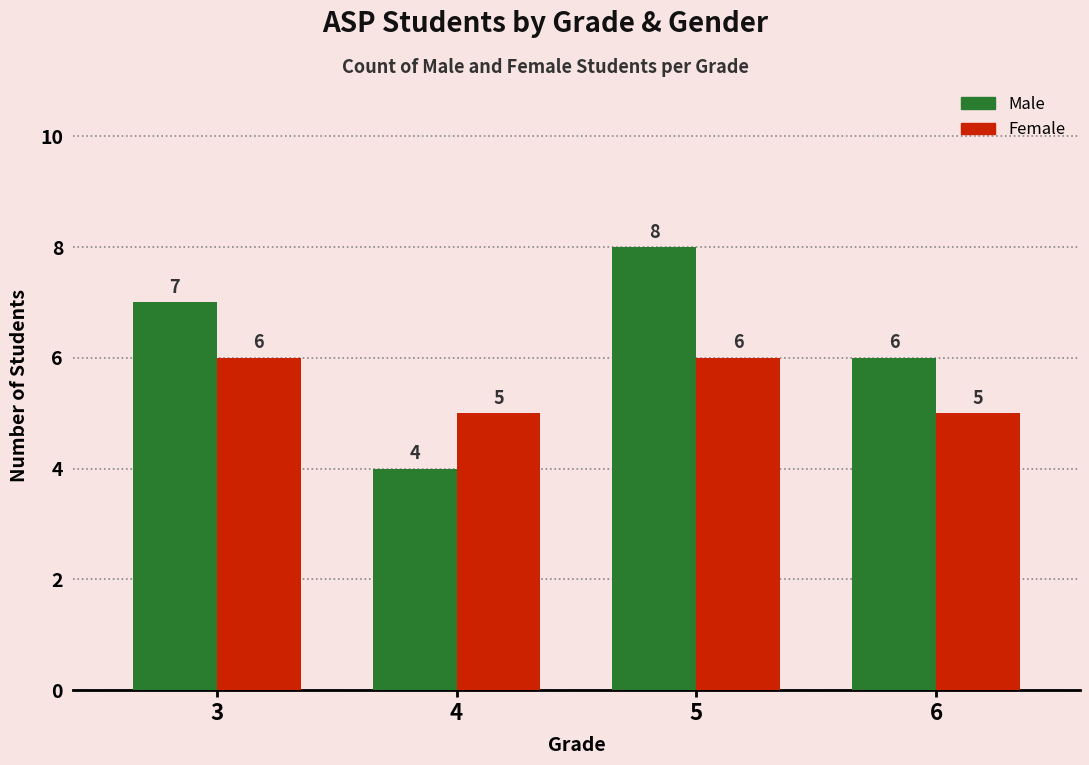

What is the minimum value for Male?

4